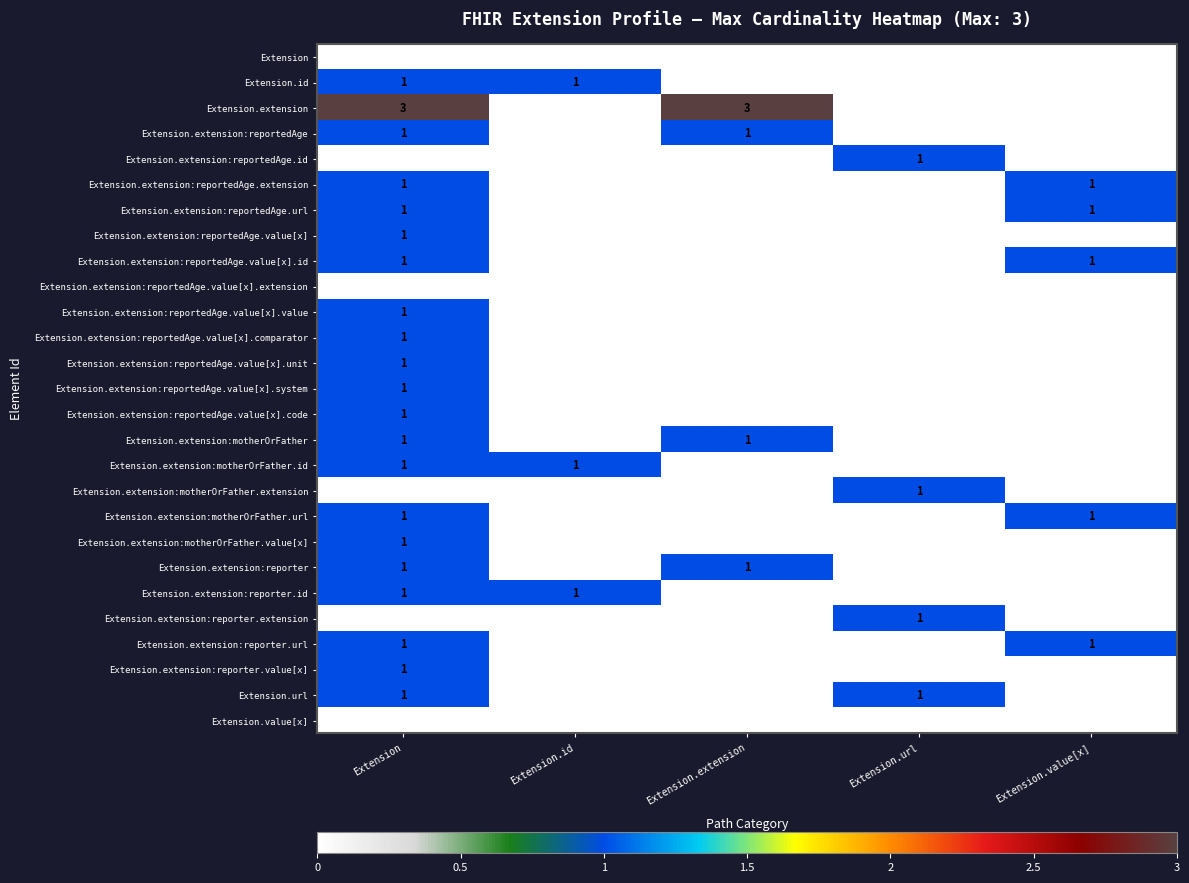

Which series has the widest spread of values?

Extension.extension